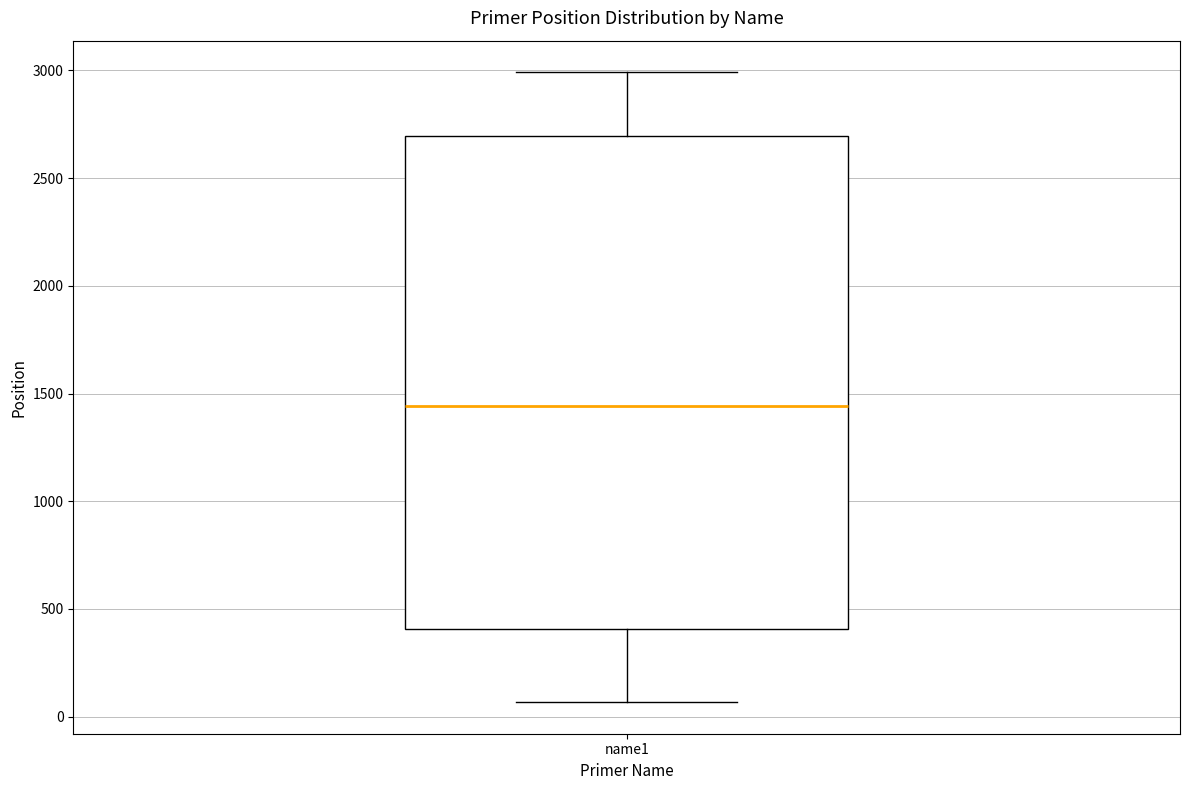

Where does the median line of the box for name1 sit on the y-axis? The values are not printed on the chart, so give them approximately, as read against the axis.

1450